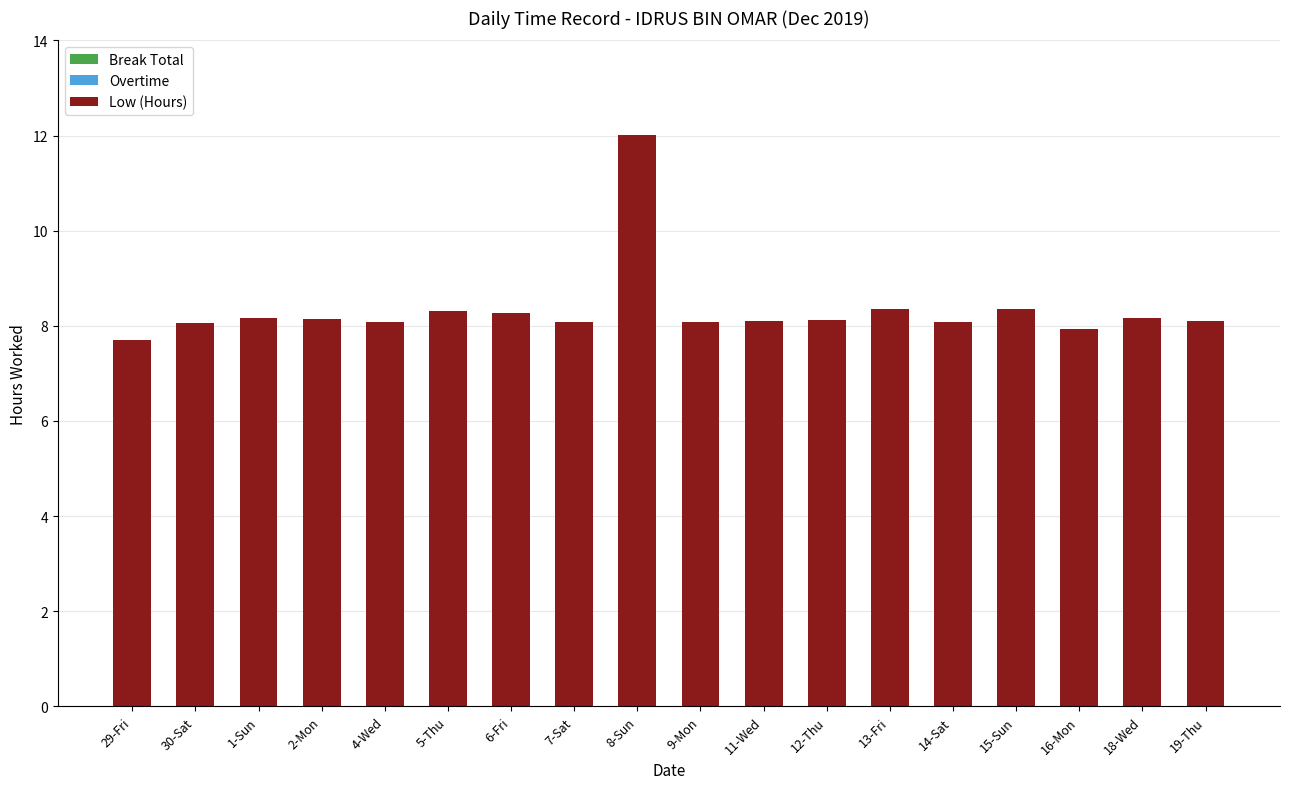

What is the ratio of the value at 15-Sun to the value at 1-Sun?

1.0